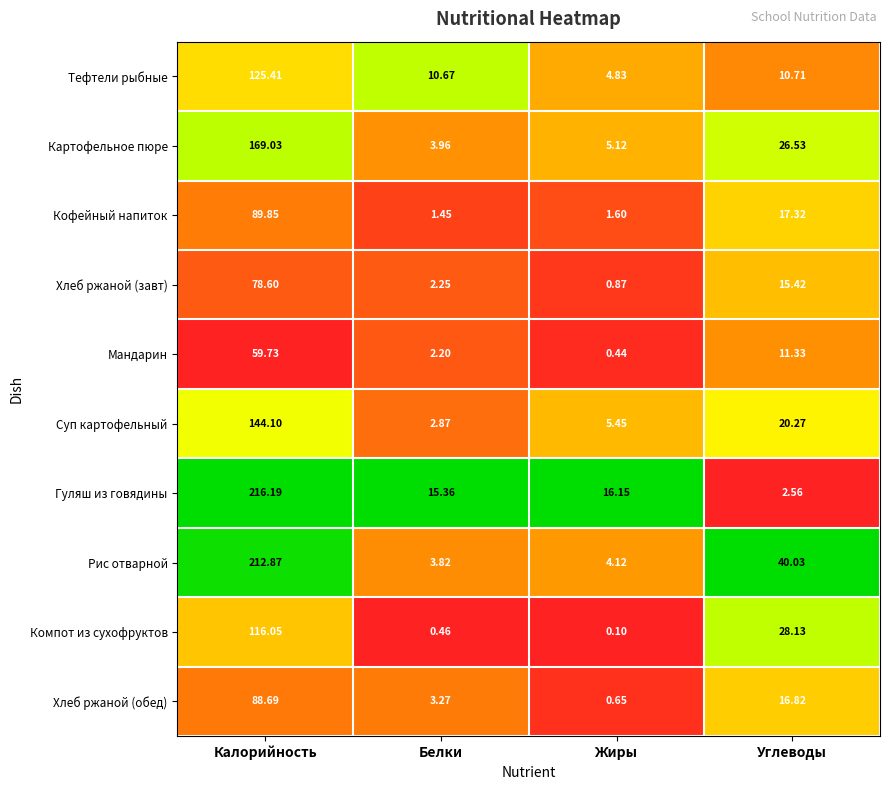

At which label does Хлеб ржаной (обед) first exceed 16?

Калорийность